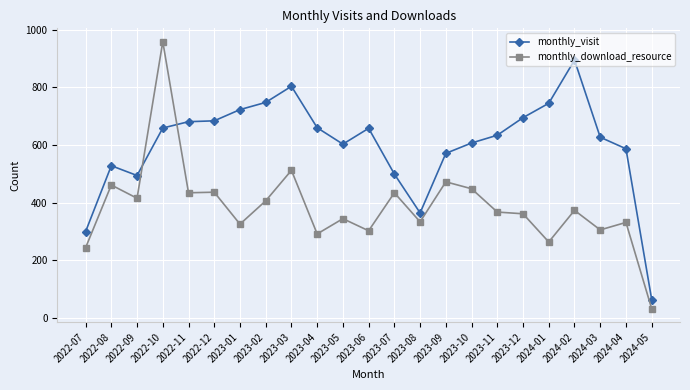

What is the label of the 5th point from the right?

2024-01